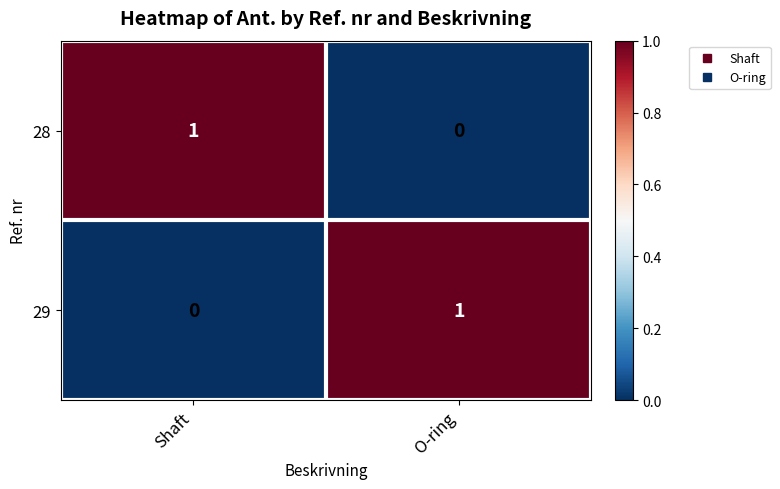

True or false: 28 has a value of 2 at Shaft.

False